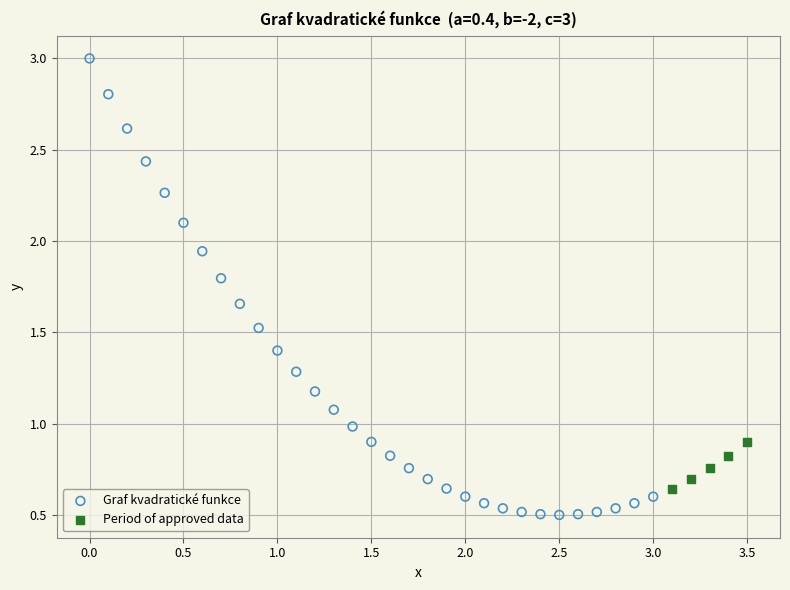

Which series contains the highest Y value?

Graf kvadratické funkce